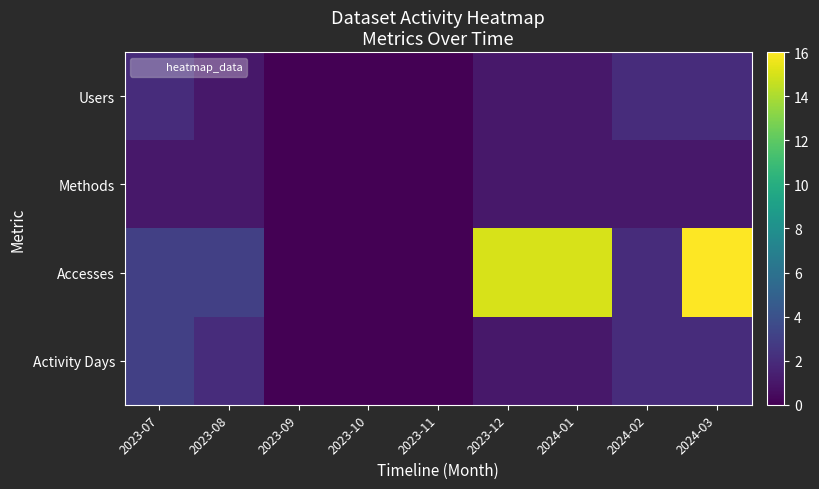

Rank the series at 2023-10 from highest to lowest value.

Users, Methods, Accesses, Activity Days